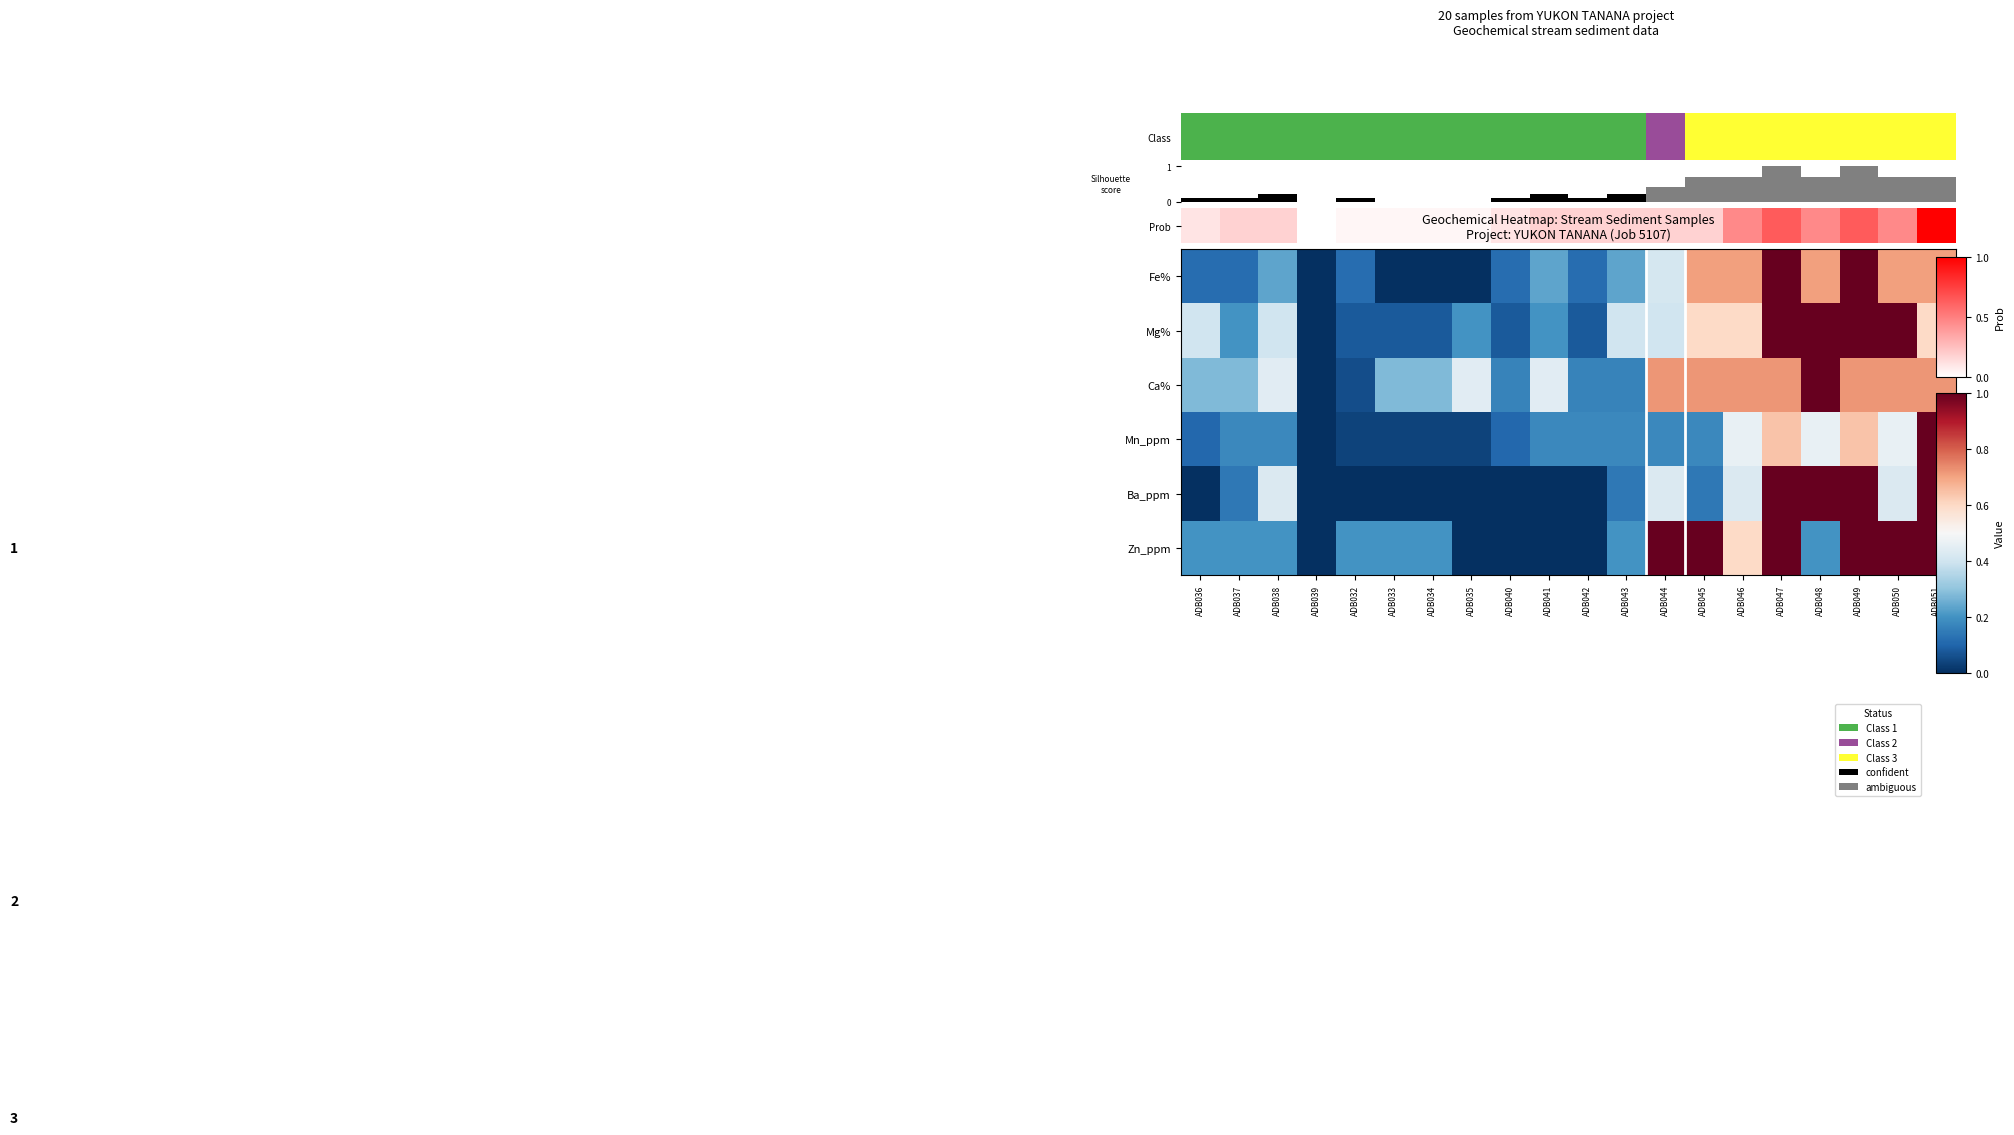

Rank the categories by Ba_ppm value from lowest to highest.

ADB036, ADB039, ADB032, ADB033, ADB034, ADB035, ADB040, ADB041, ADB042, ADB037, ADB043, ADB045, ADB038, ADB044, ADB046, ADB050, ADB047, ADB048, ADB049, ADB051